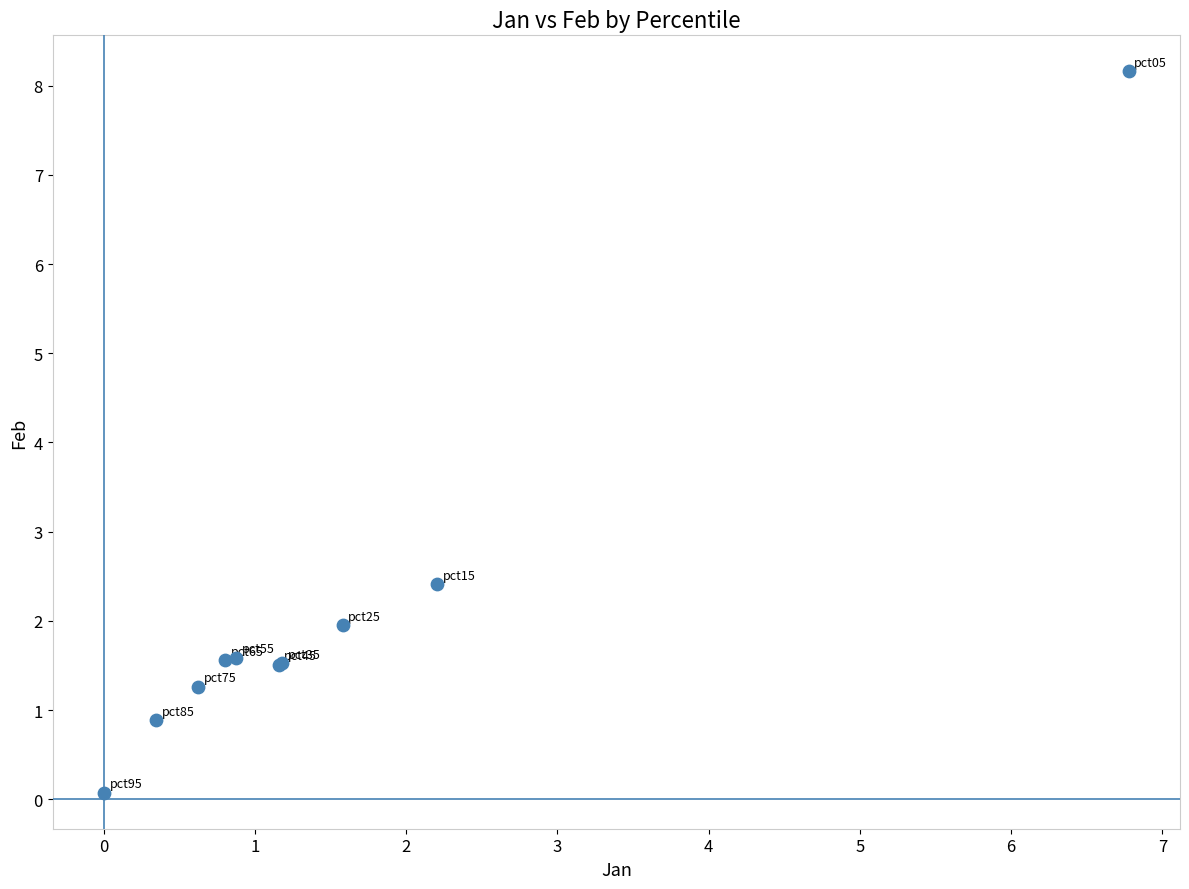

What Y value in the scatter plot is closest to 4?

2.4